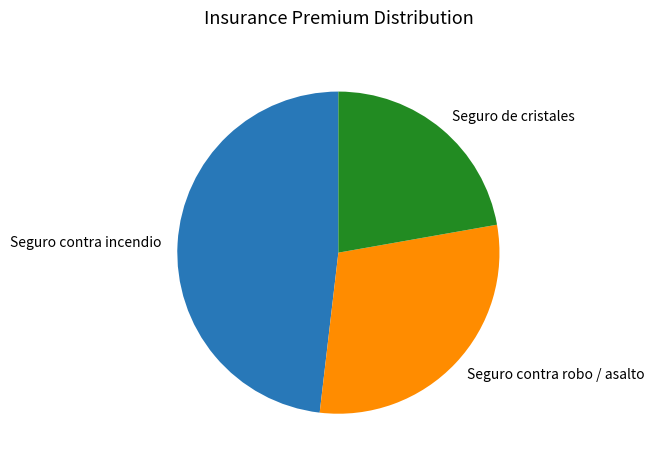

How many segments does this pie chart have?

3